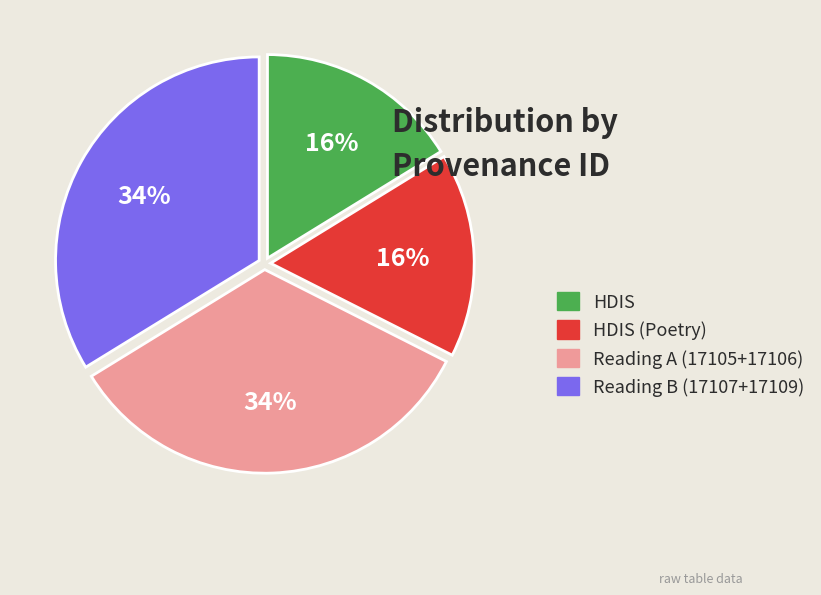

To the nearest percent, what is the combined percentage of Reading B (17107+17109) and HDIS?

50%